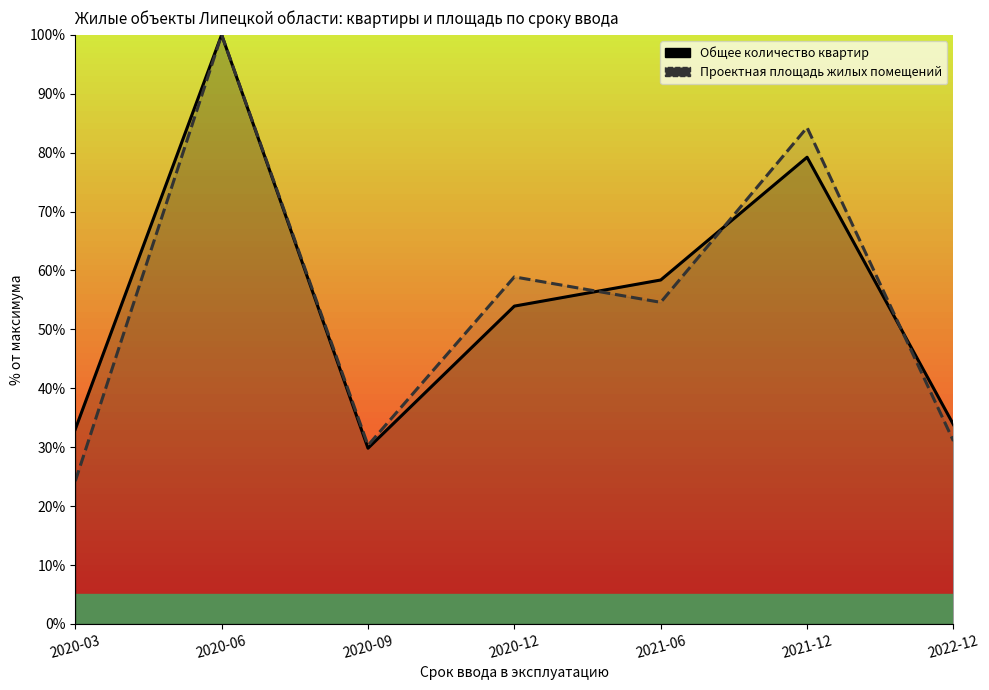

List the series in order of their overall mean, lowest first.

Проектная площадь жилых помещений, Общее количество квартир